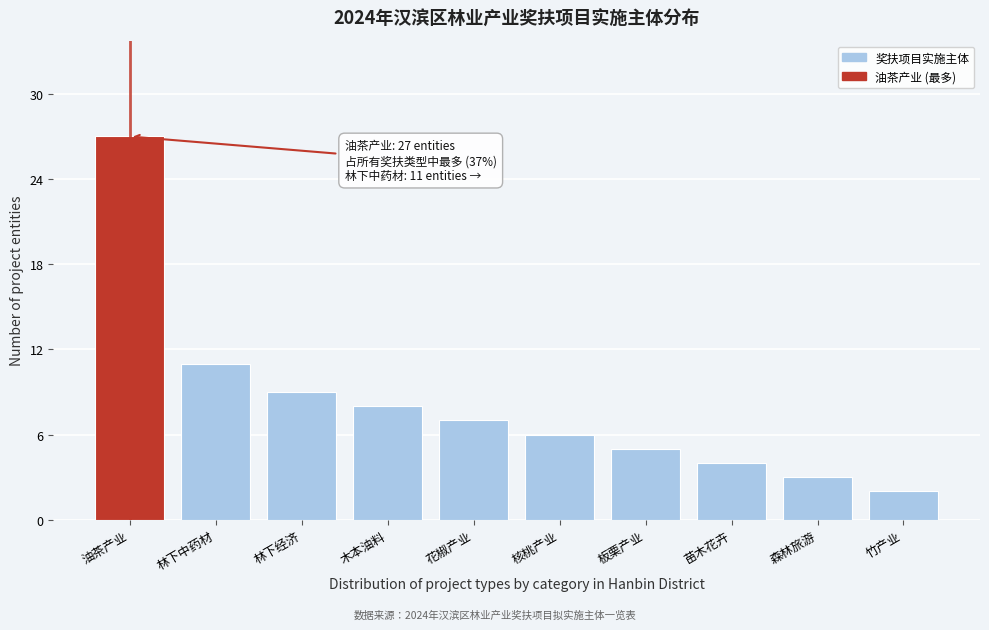

Reading left to right, what are all the values shown in this chart?

27	11	9	8	7	6	5	4	3	2